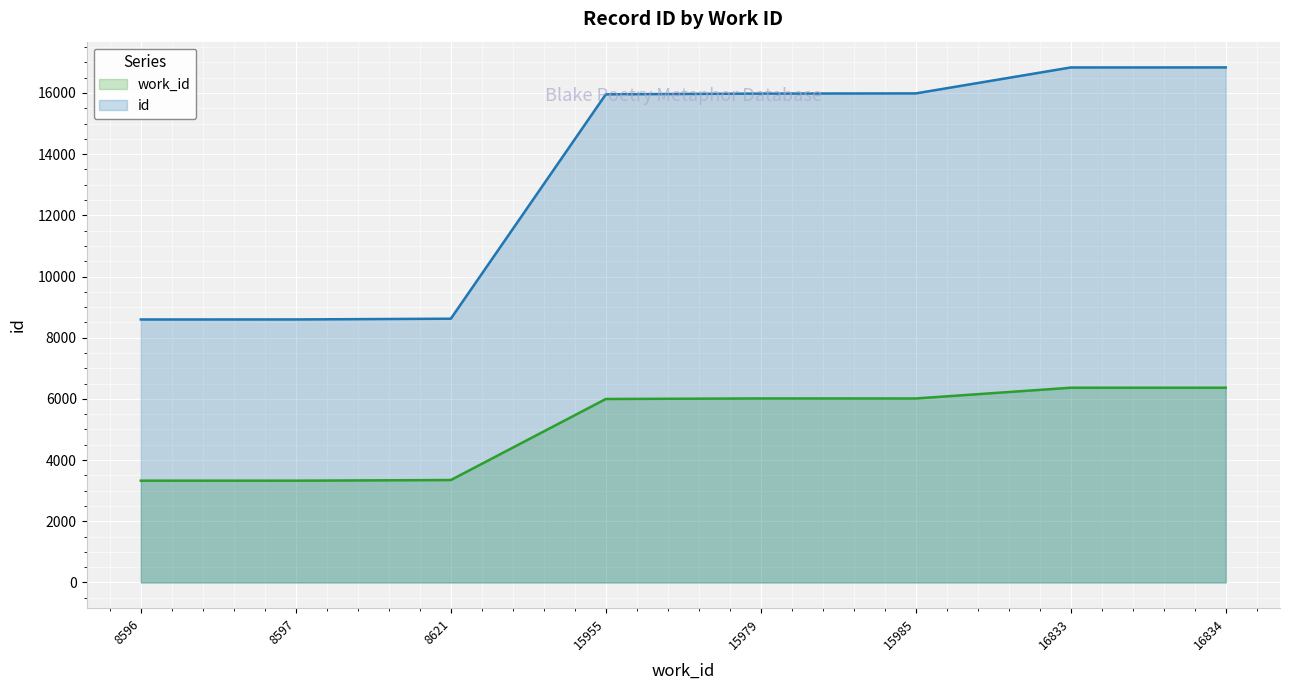

What are all the series names shown in the legend?

work_id, id